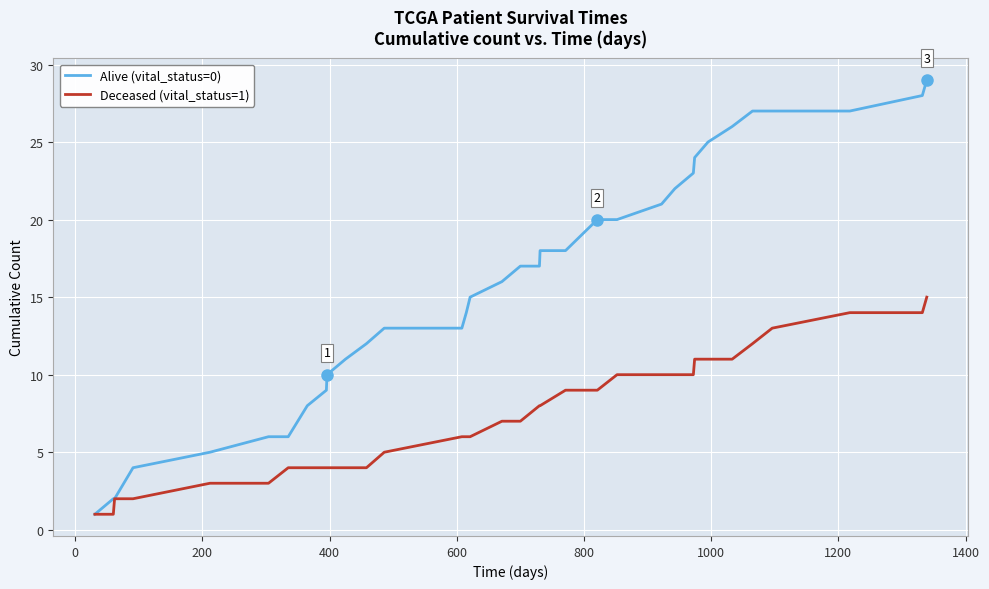

List the series in order of their peak value, lowest first.

Deceased (vital_status=1), Alive (vital_status=0)